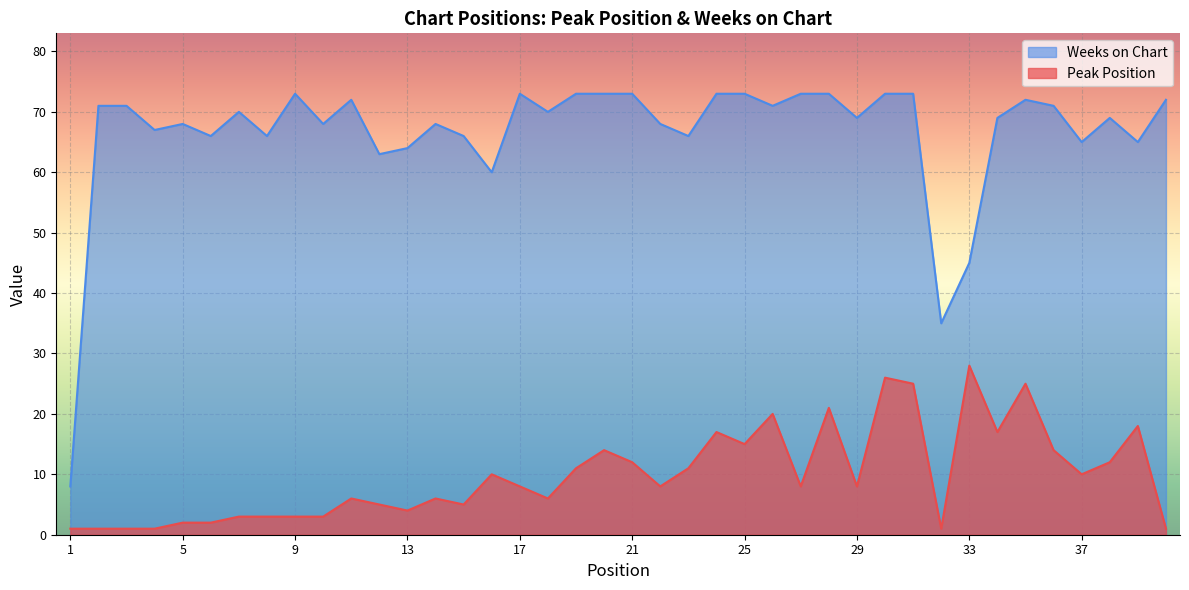

True or false: Peak Position and Weeks on Chart intersect in this chart.

False